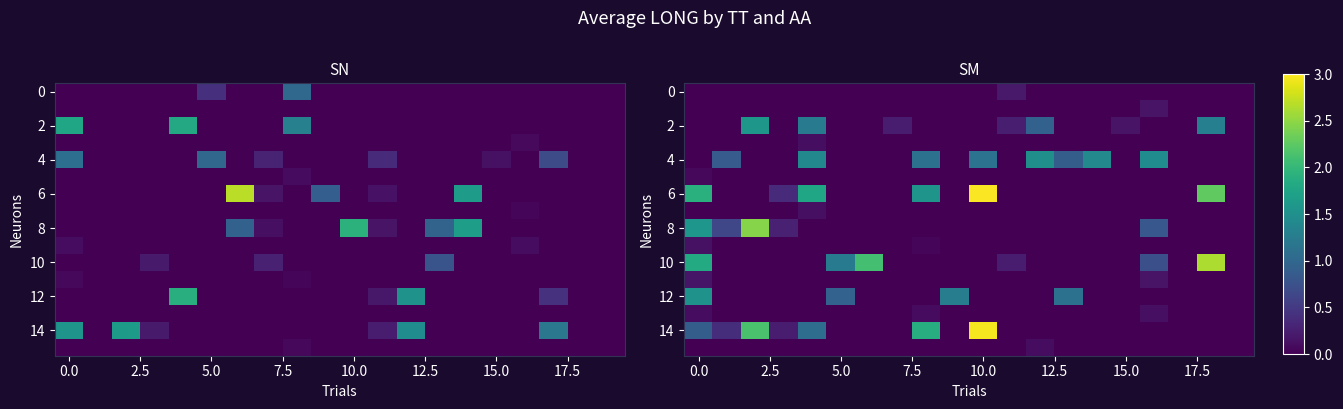

Between 13 and 11, which is larger?

11